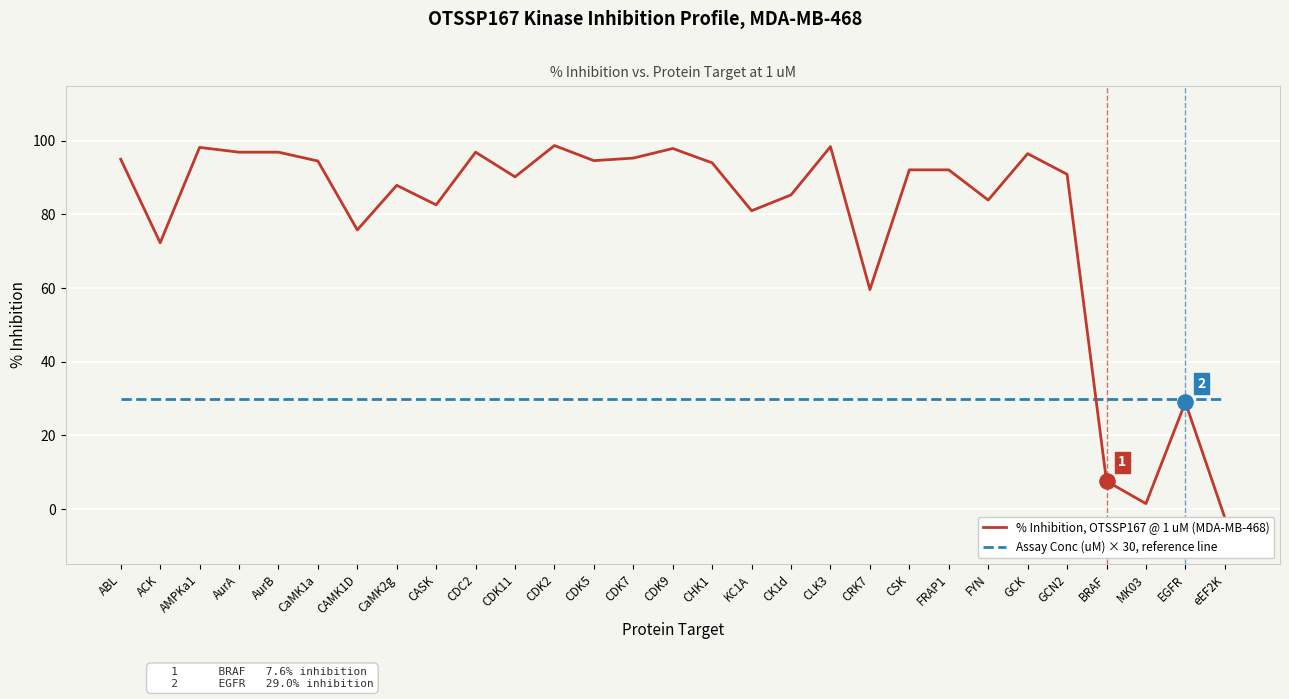

What is the total value across all series at AMPKa1?

128.2